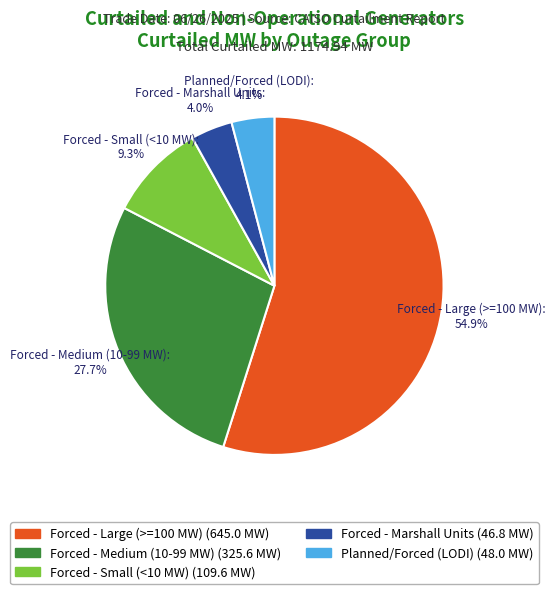

Is there any slice that represents more than half of the pie?

Yes